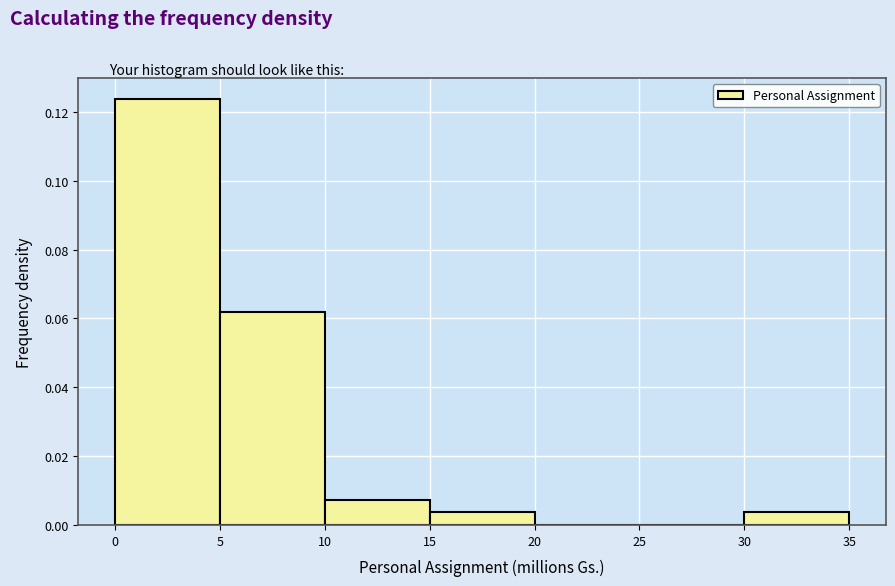

Reading left to right, list every bar in this chart as the range it spans on the x-axis followed by its height. The values are not printed on the chart, so give them approximately, as read against the axis.

0 to 5: 0.124
5 to 10: 0.062
10 to 15: 0.008
15 to 20: 0.004
20 to 25: 0
25 to 30: 0
30 to 35: 0.004